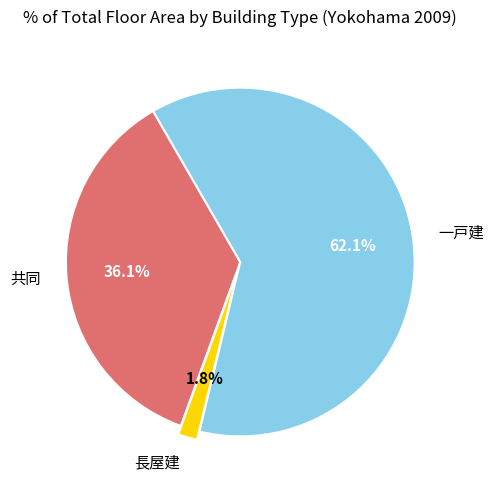

How many segments does this pie chart have?

3